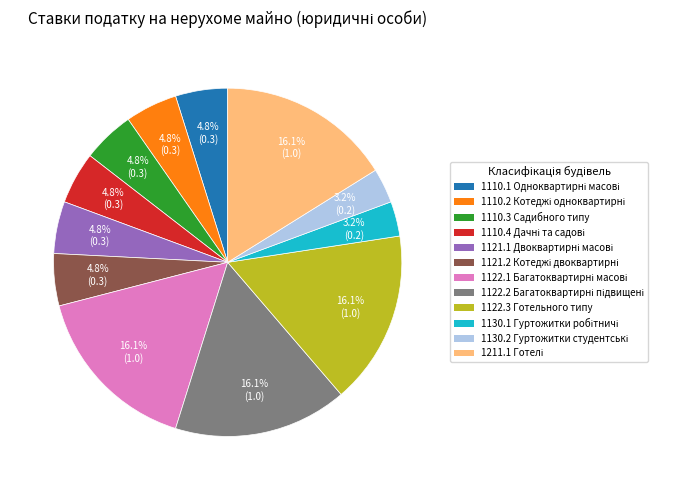

Is there any slice that represents more than half of the pie?

No